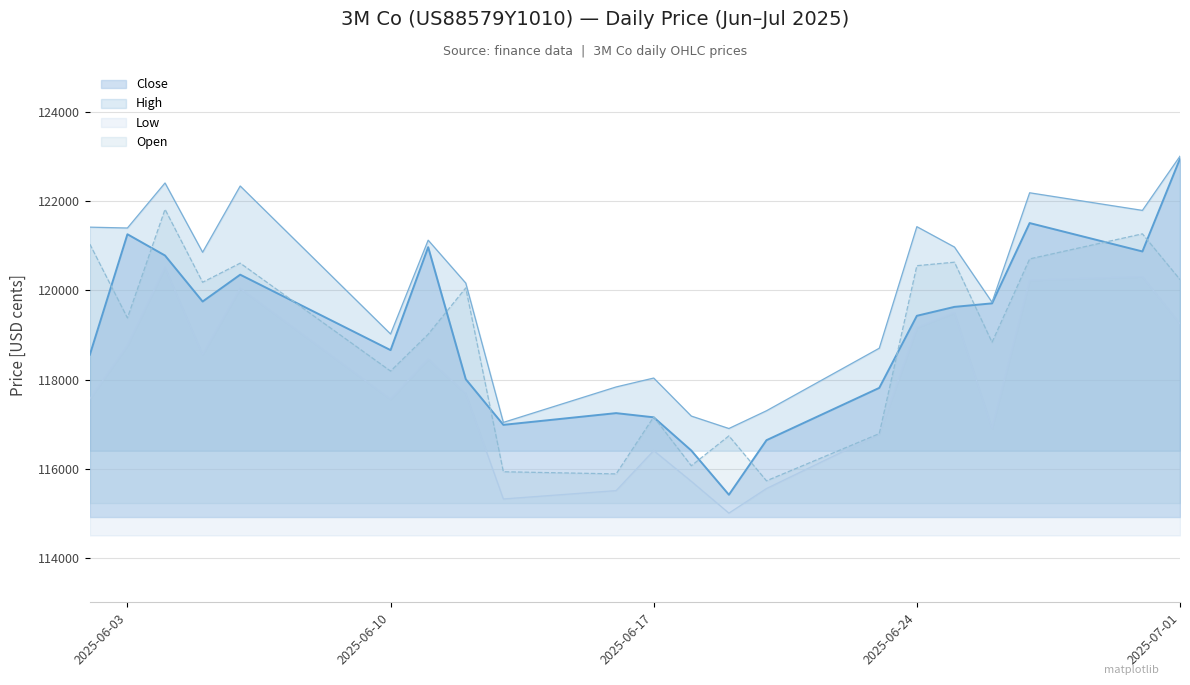

What is the difference between the maximum and minimum values in the Open series?

6088